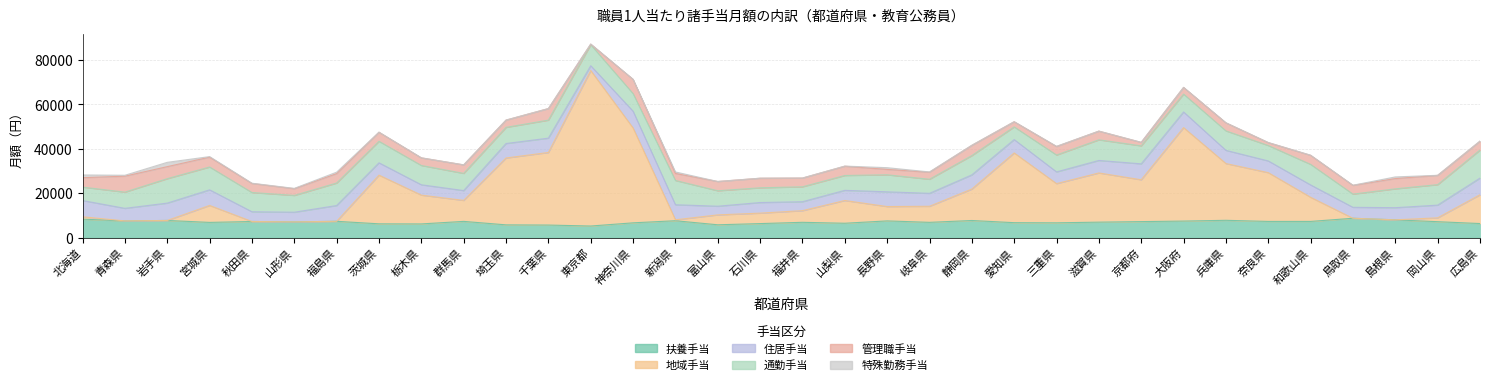

True or false: 特殊勤務手当 has a value of 0 at 滋賀県.

True